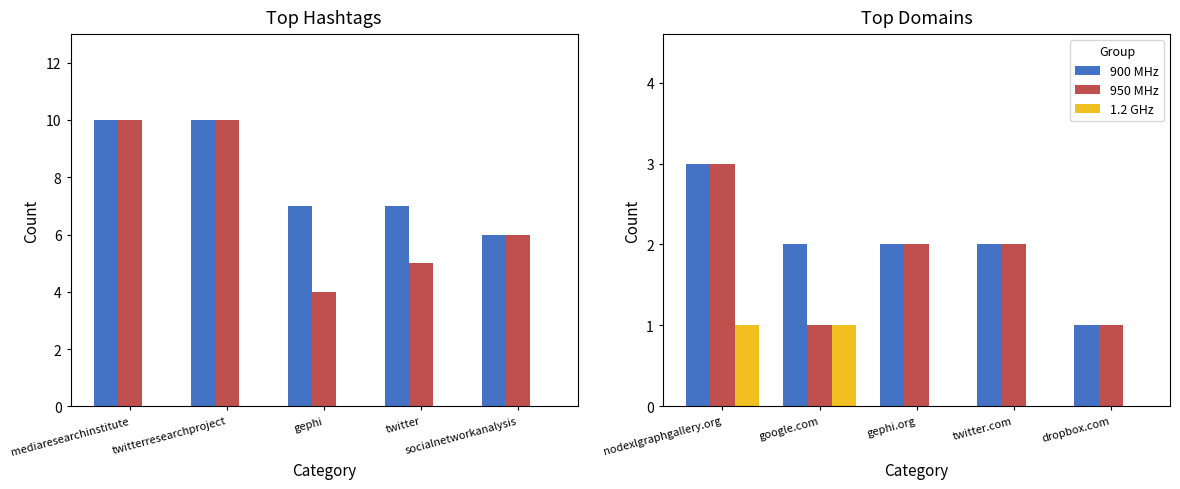

Count the number of categories in the chart.

5